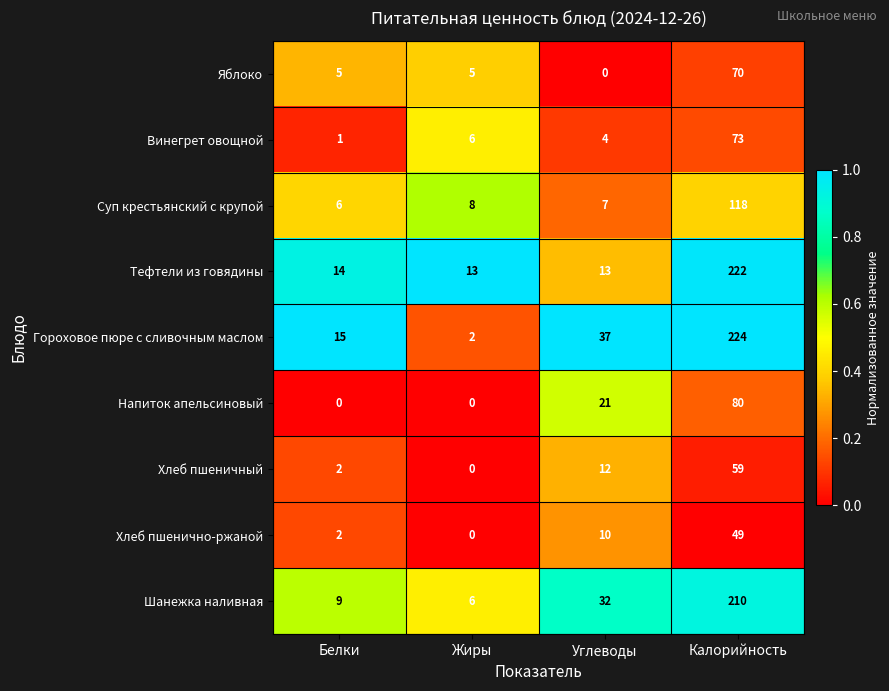

True or false: Гороховое пюре с сливочным маслом has a value of 78 at Калорийность.

False